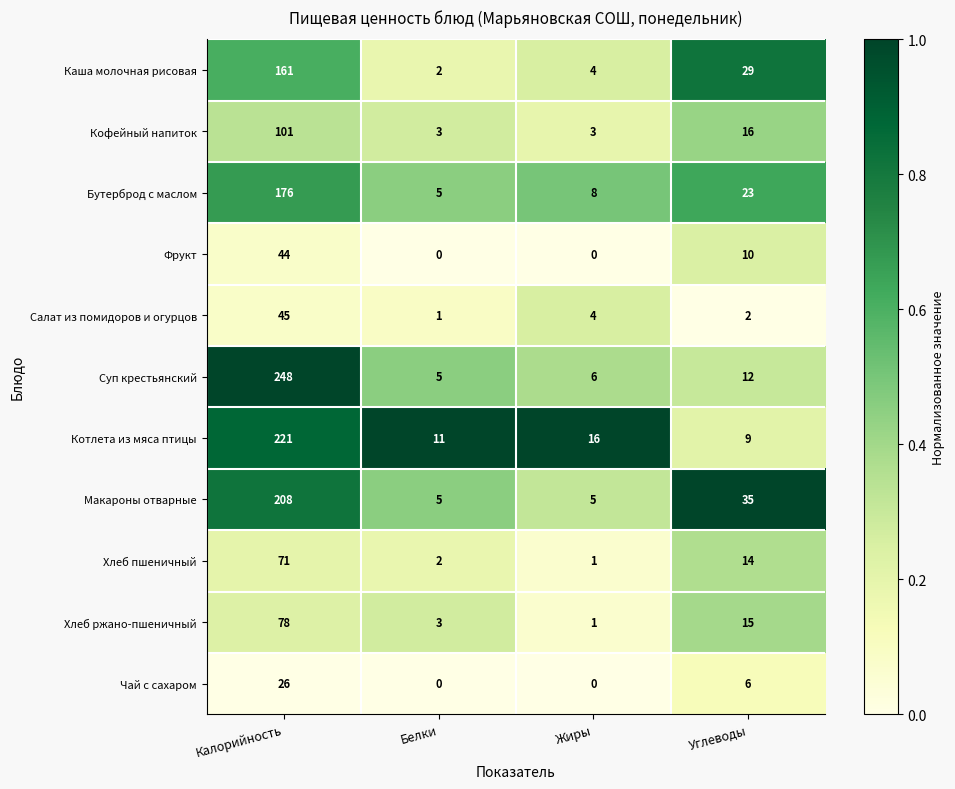

At Углеводы, list the series in order from smallest to largest.

Салат из помидоров и огурцов, Чай с сахаром, Котлета из мяса птицы, Фрукт, Суп крестьянский, Хлеб пшеничный, Хлеб ржано-пшеничный, Кофейный напиток, Бутерброд с маслом, Каша молочная рисовая, Макароны отварные